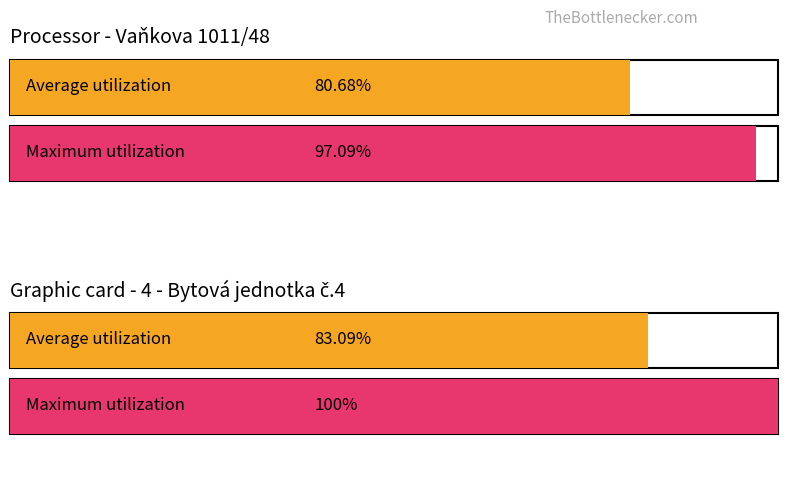

The value of Average utilization at zákl. přenesená is -0.1. True or false?

False